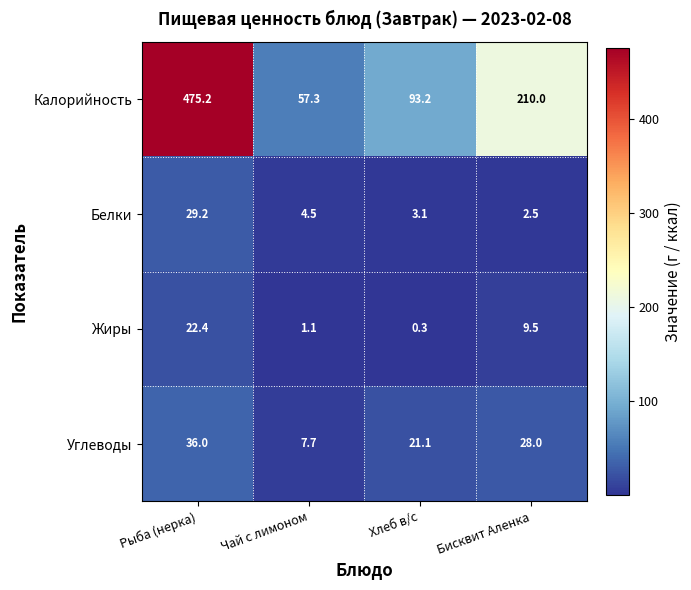

Which series changed the most between Чай с лимоном and Хлеб в/с?

Калорийность